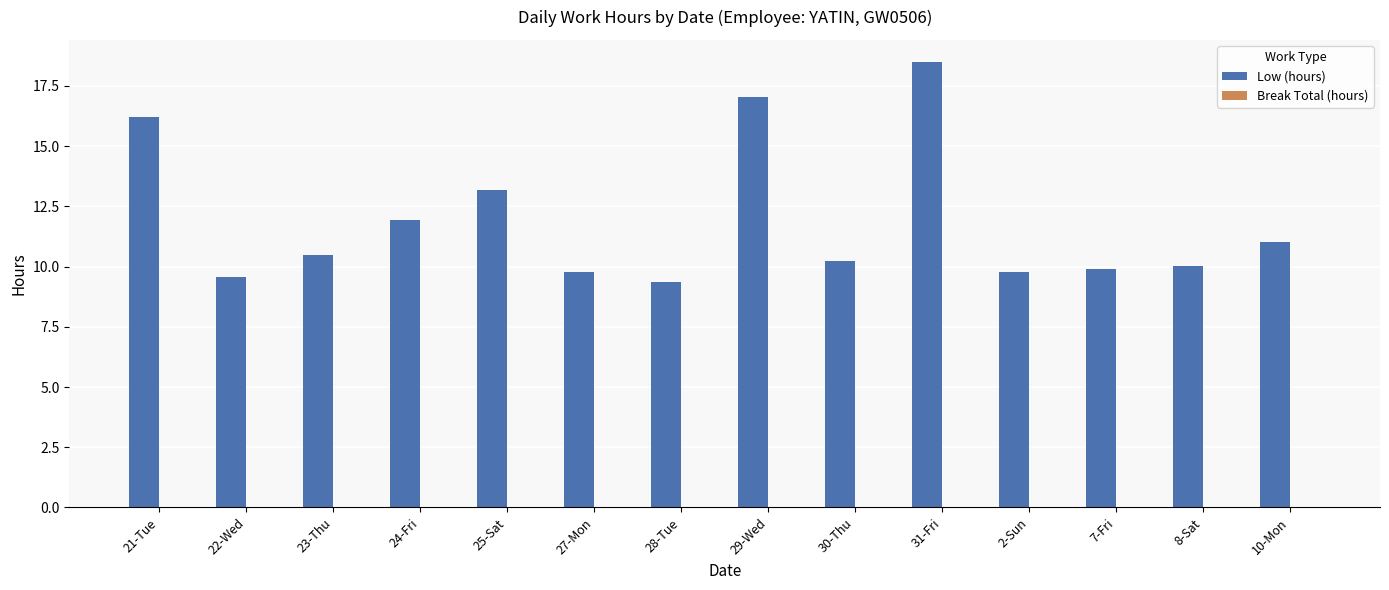

Approximately how many times larger is the value at 21-Tue compared to 2-Sun?

1.7